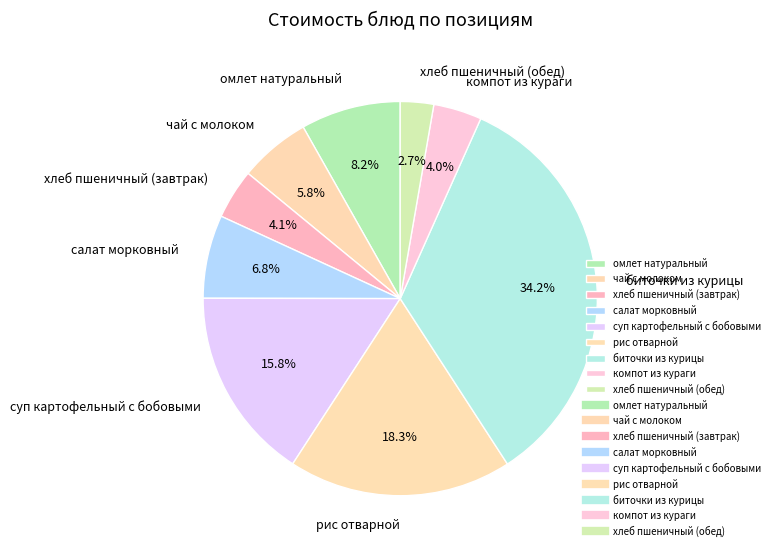

True or false: салат морковный accounts for 7% of the total.

True